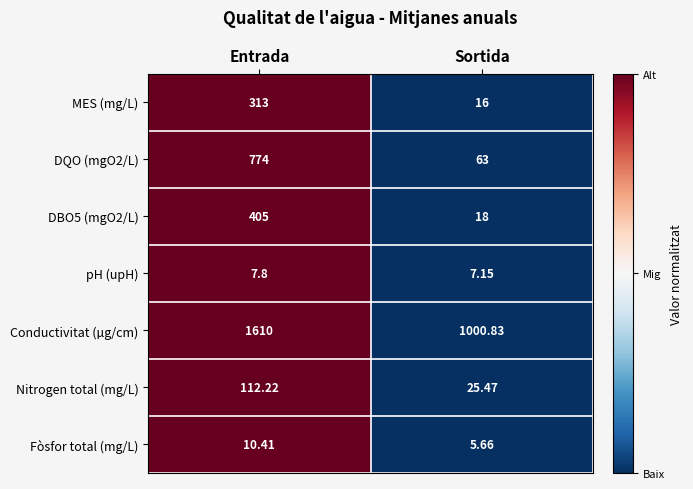

Which category has the lowest value in the MES (mg/L) series?

Sortida